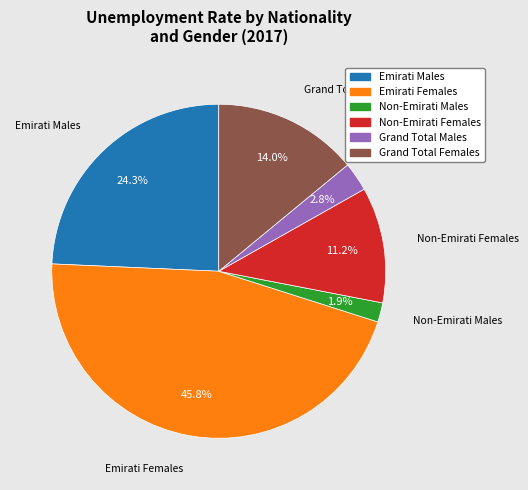

What is the total percentage of Non-Emirati Males and Grand Total Males?

4.7%